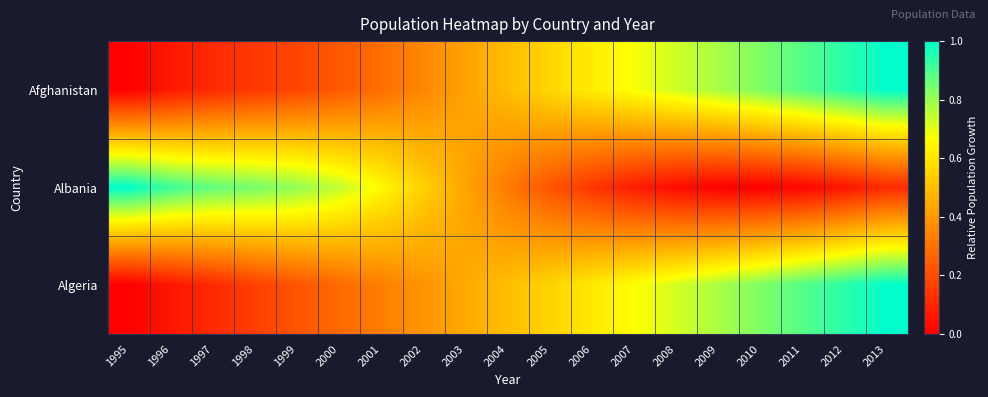

Which series has the widest spread of values?

Afghanistan